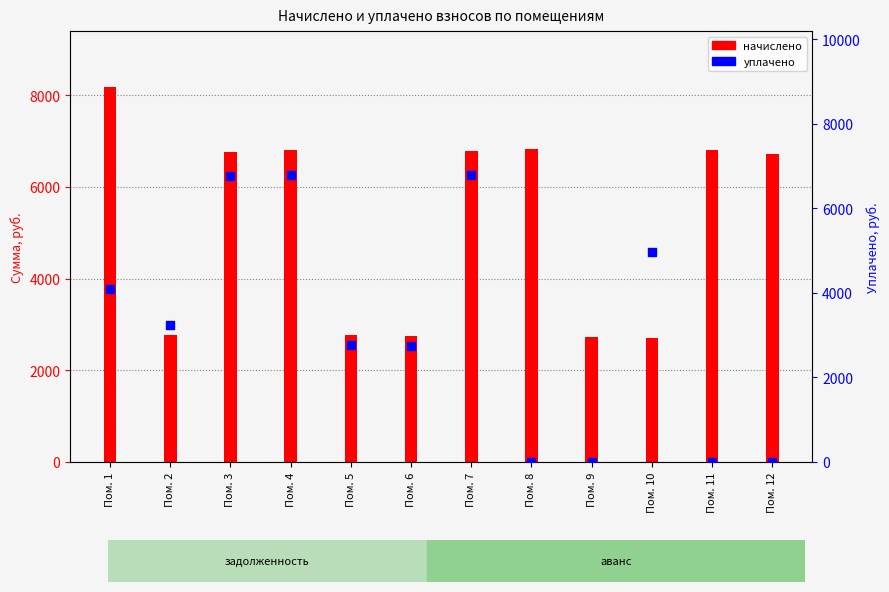

Is the value of начислено at Пом. 9 greater than the value of уплачено at Пом. 10?

No